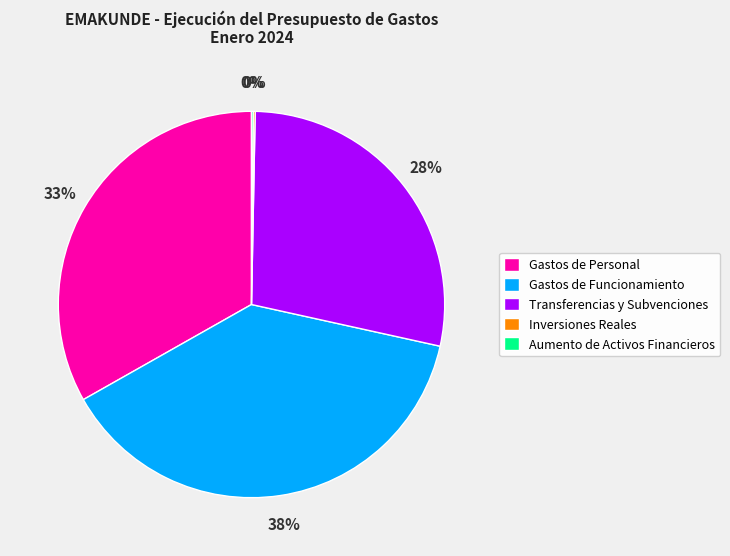

Do Gastos de Personal and Gastos de Funcionamiento together represent more than half of the pie?

Yes